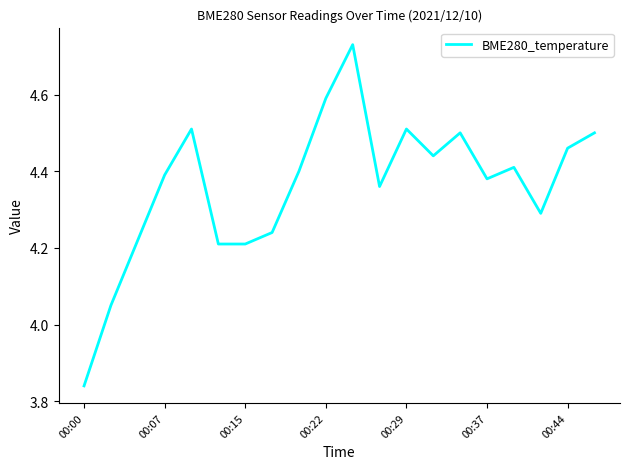

What is the difference between the maximum and minimum values?

0.9